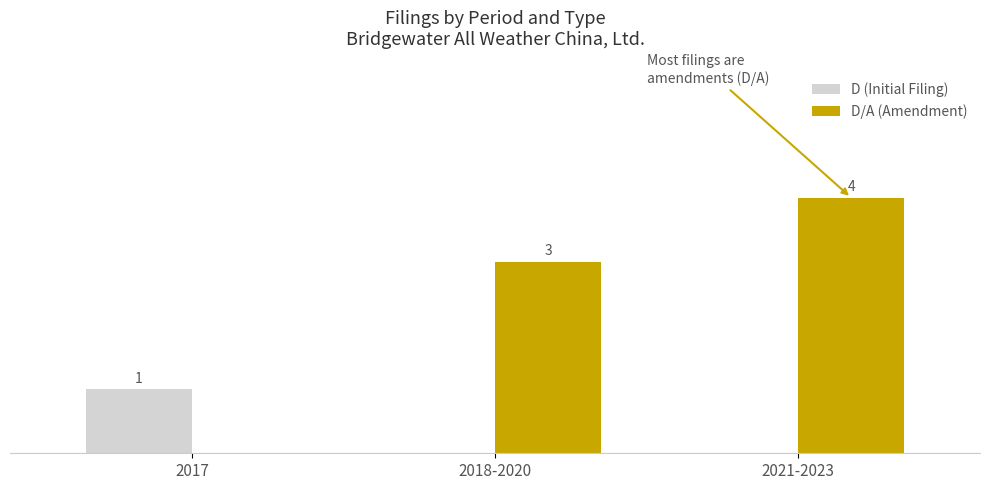

Is the value of D/A (Amendment) at 2021-2023 greater than the value of D (Initial Filing) at 2017?

Yes